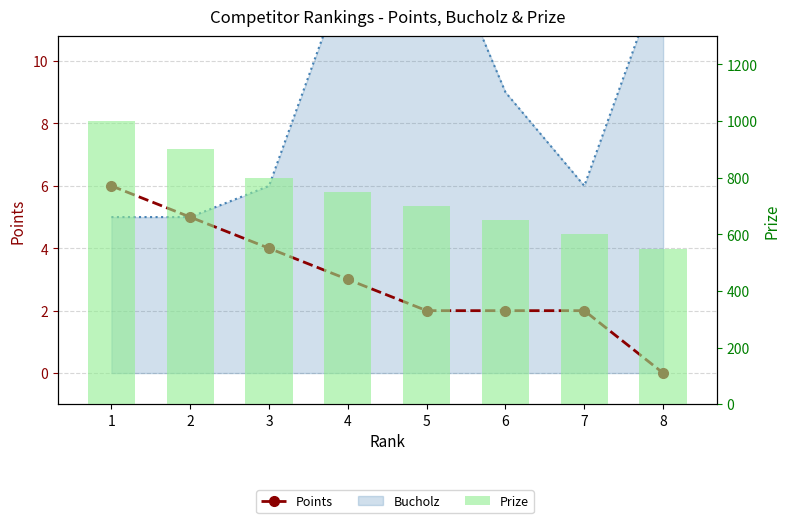

Is it true that Prize equals 526 at 1?

False